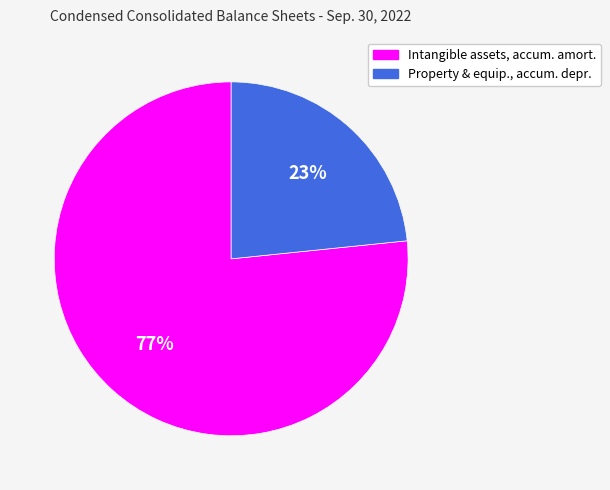

To the nearest percent, what is the combined percentage of Intangible assets, accum. amort. and Property & equip., accum. depr.?

100%